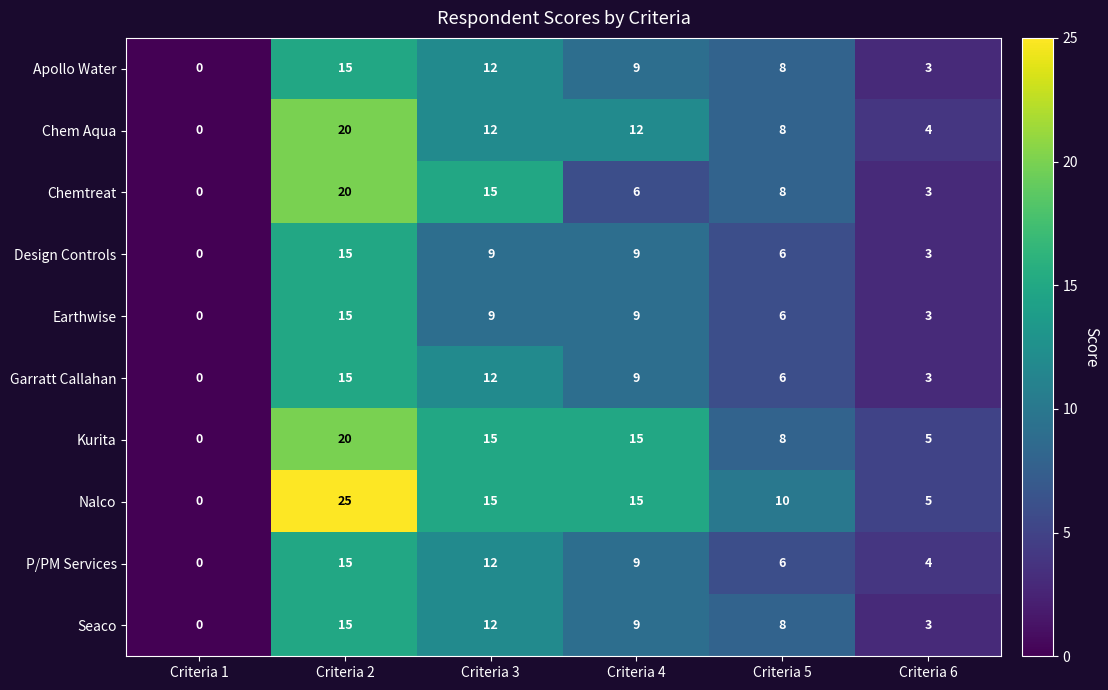

Count the Earthwise values in the range 3 to 9.

4